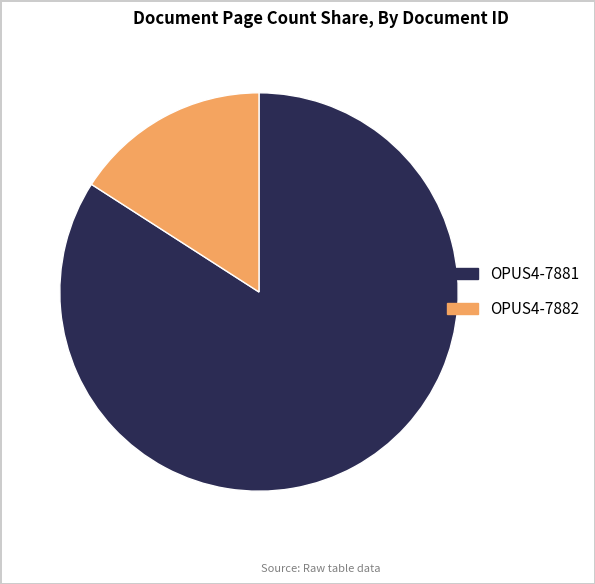

How many segments does this pie chart have?

2